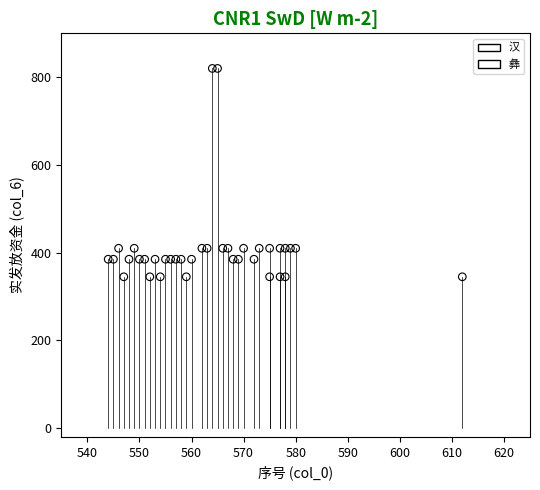

Which series contains the lowest Y value?

汉